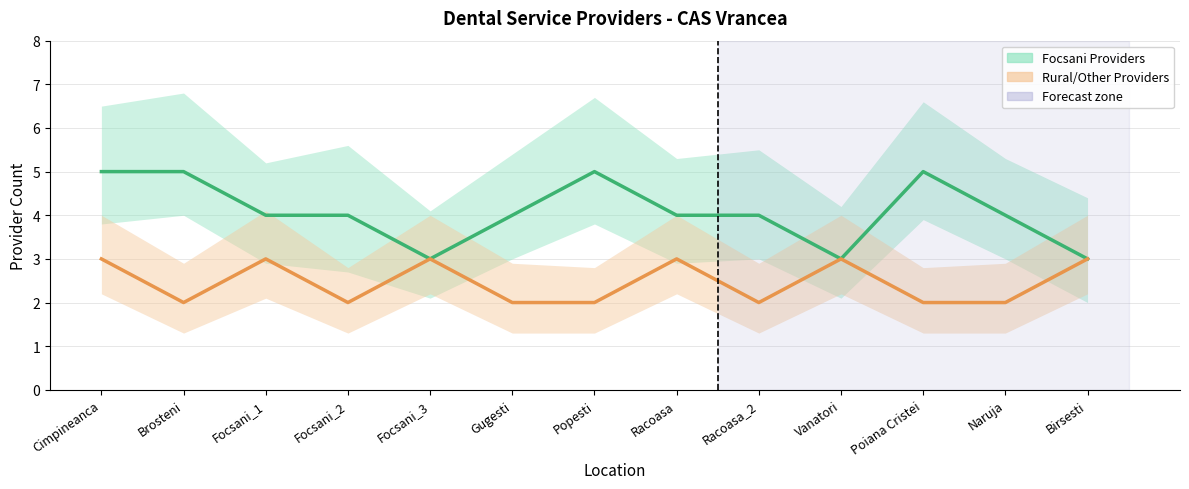

Count the number of data series in this chart.

2